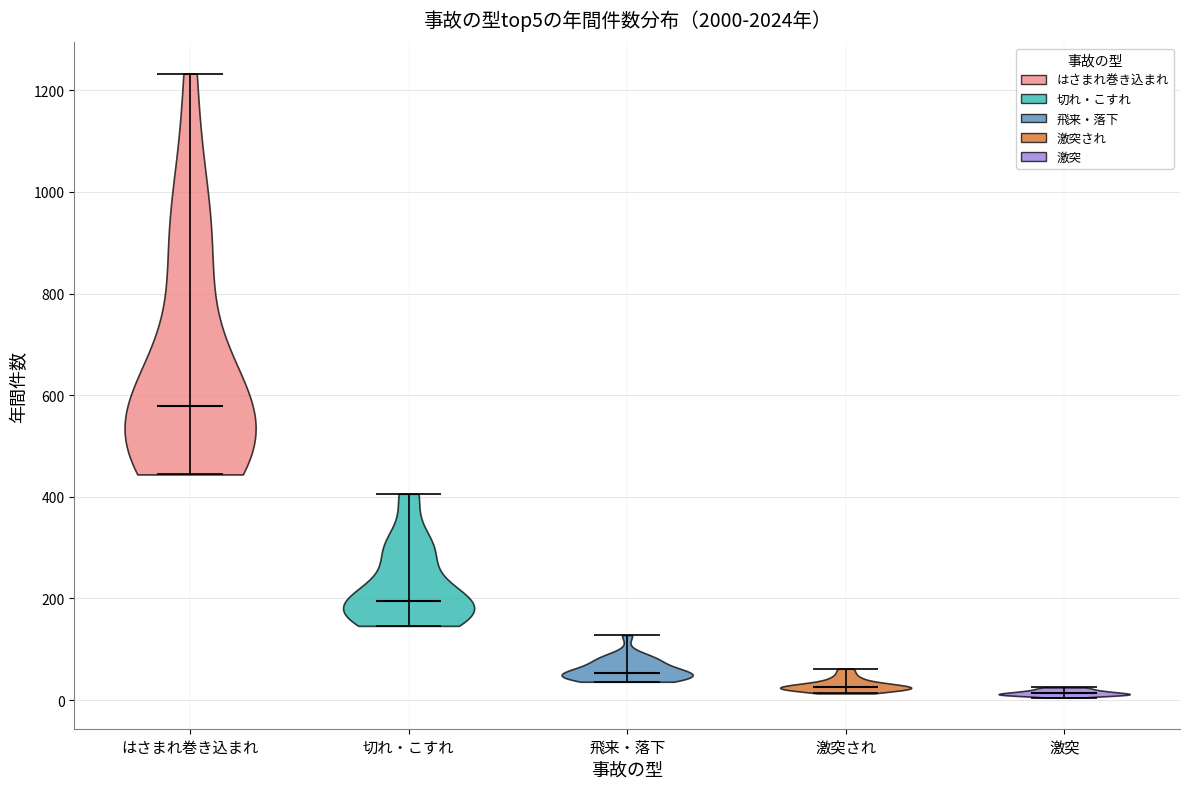

Reading left to right, read every violin against the y-axis: where its median line is, and the lowest and highest points it reaches. The values are not printed on the chart, so give them approximately, as read against the axis.

はさまれ巻き込まれ: median line 580, lowest point 440, highest point 1240
切れ・こすれ: median line 200, lowest point 140, highest point 400
飛来・落下: median line 60, lowest point 40, highest point 120
激突され: median line 20, lowest point 20, highest point 60
激突: median line 20, lowest point 0, highest point 20